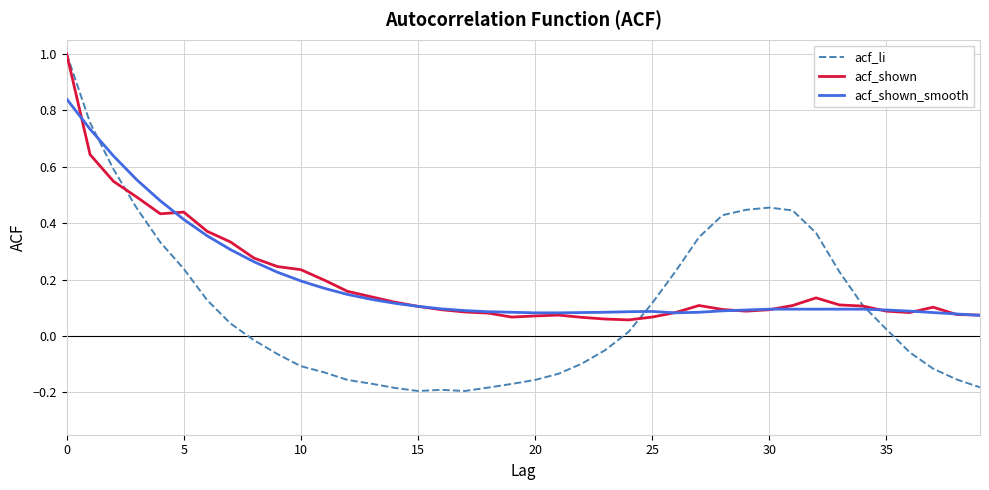

Which series has the widest spread of values?

acf_li